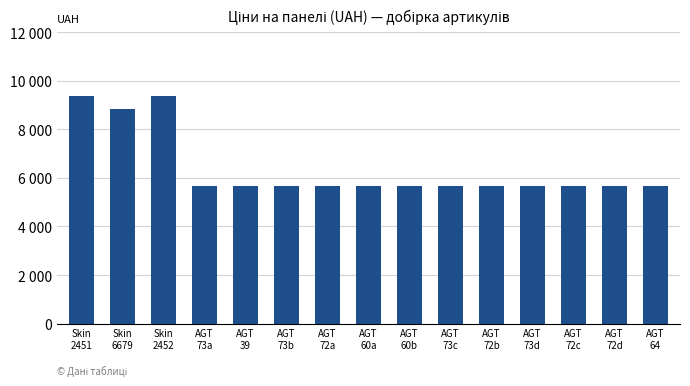

What is the value of the 6th bar from the left?

5673.8